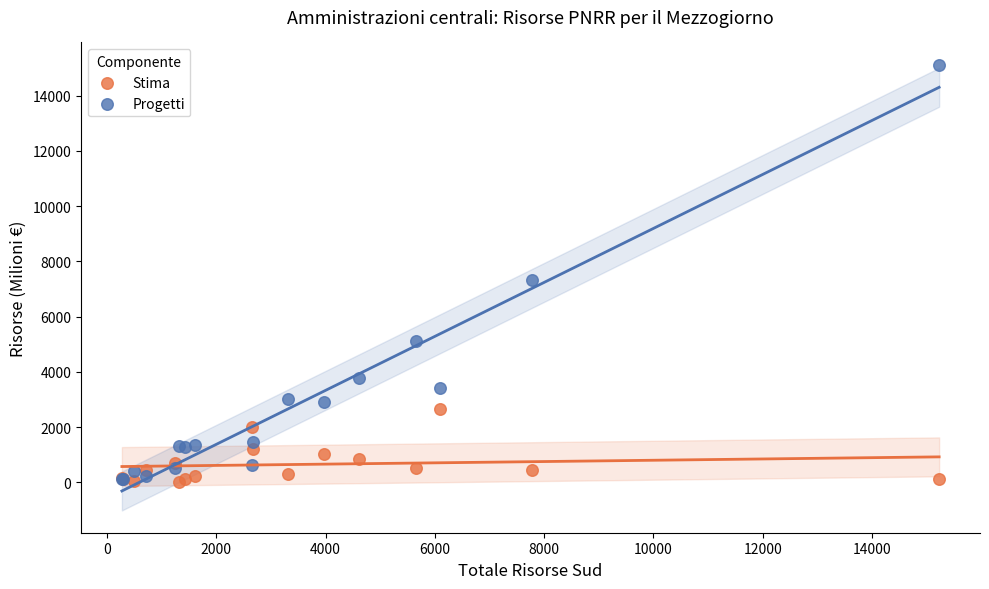

In the Progetti series, what Y value is closest to 7618?

7326.8